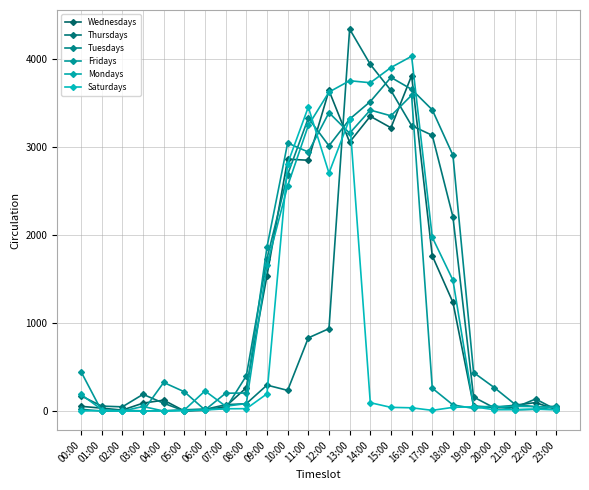

The Wednesdays series shows 52 at 07:00. True or false?

True